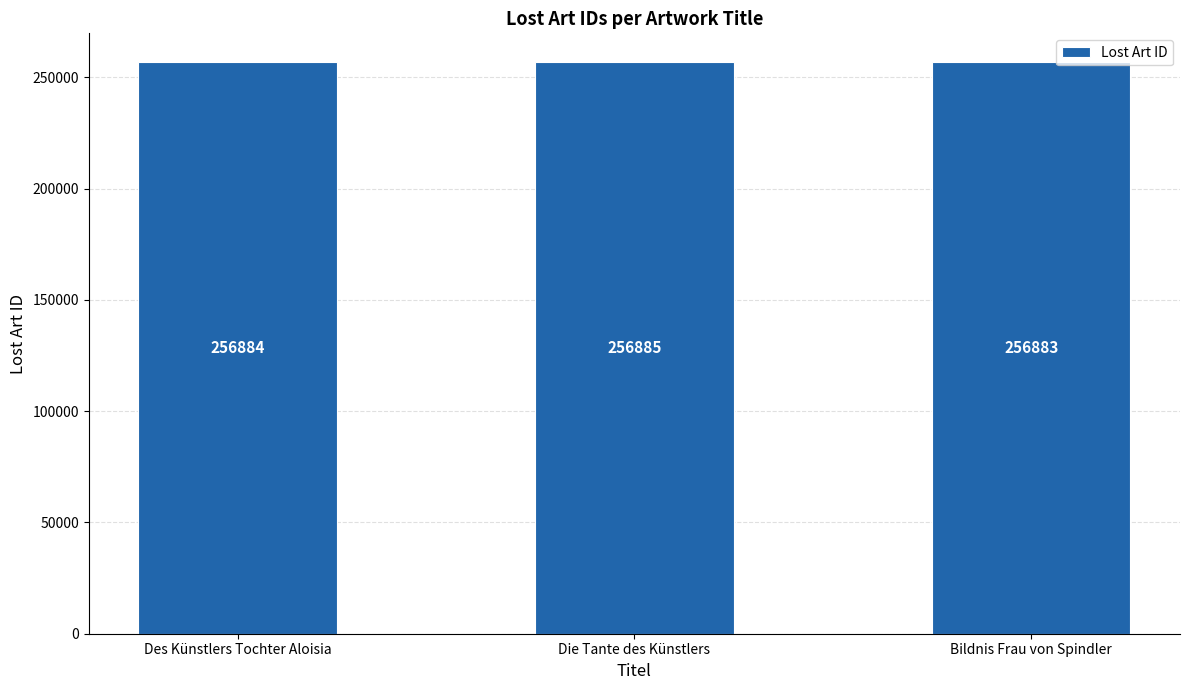

Where is the data nearest to the value 256884?

Des Künstlers Tochter Aloisia